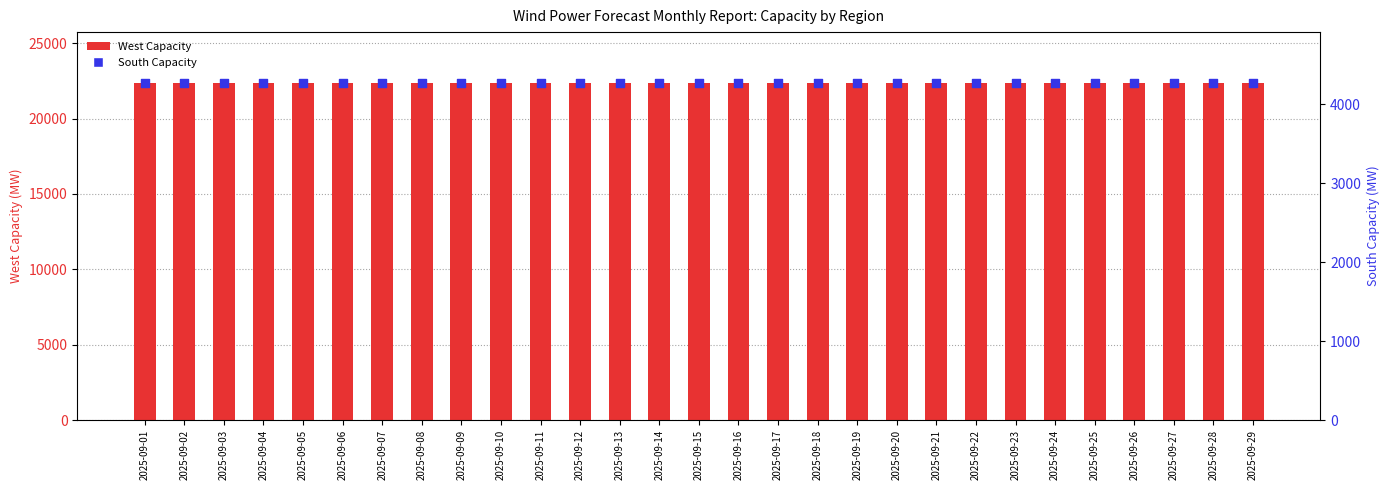

Which series has the widest spread of Y values?

South Capacity